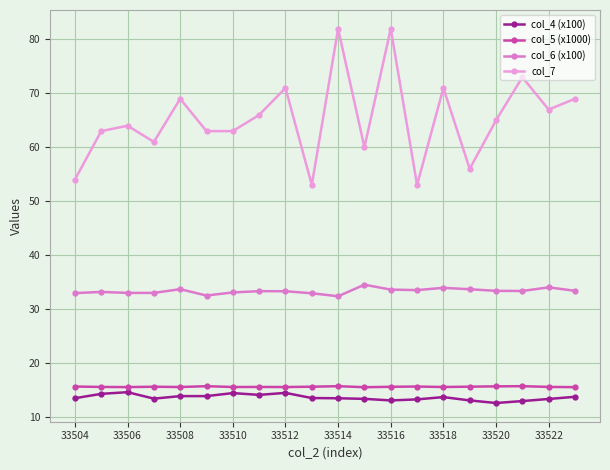

Does the chart have visible grid lines?

Yes